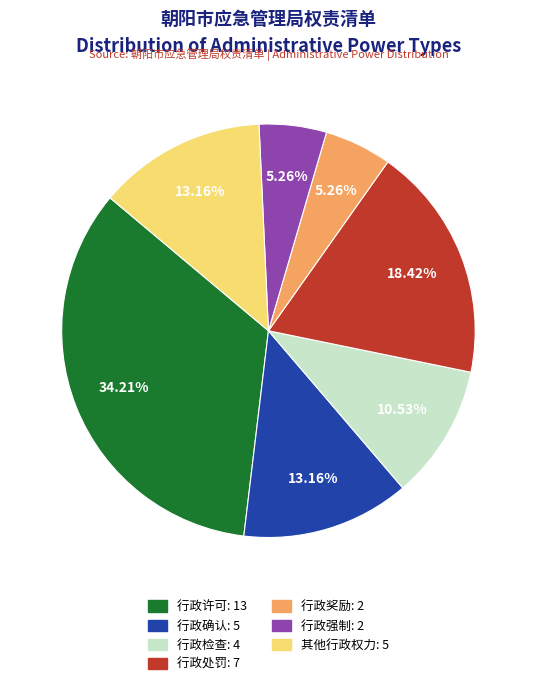

To the nearest percent, what portion does 行政检查 represent?

11%